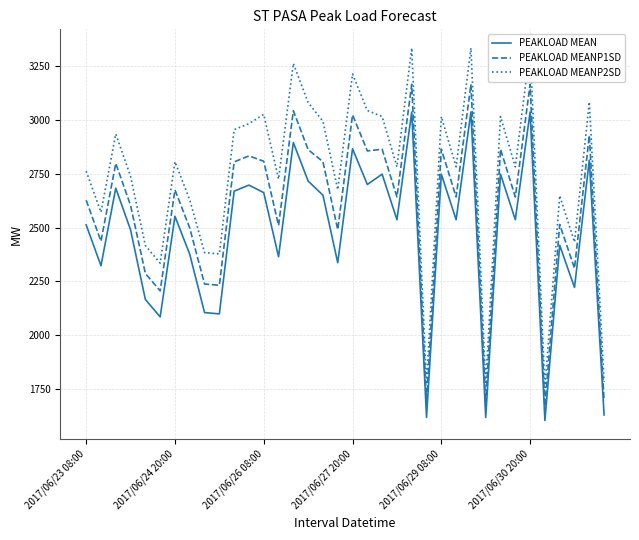

At which category is the sum across all series the highest?

22